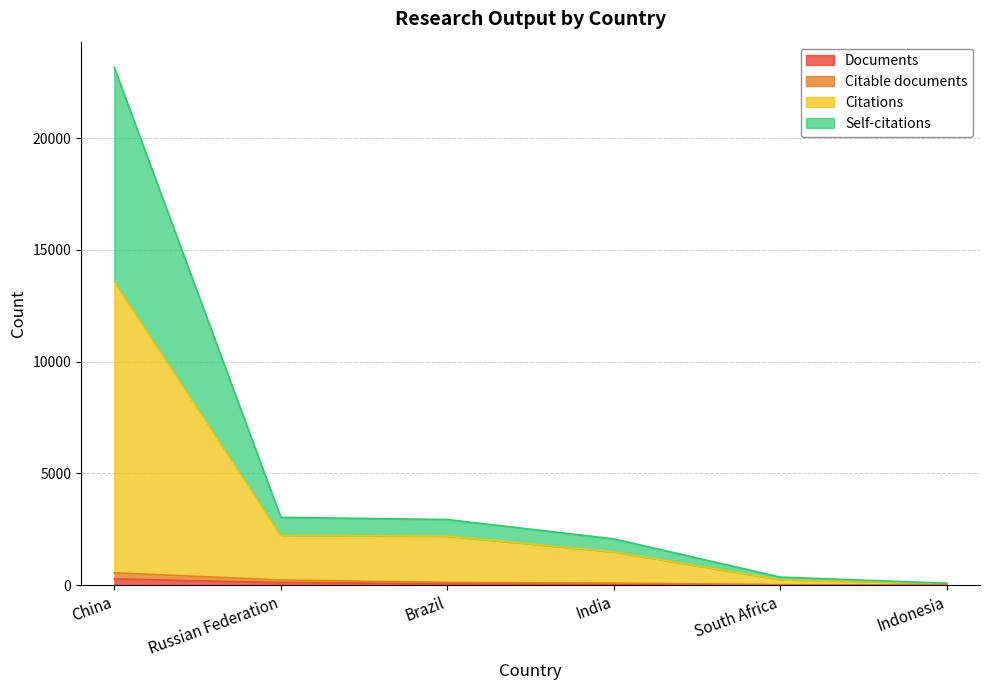

What is the difference between the second highest and second lowest values in the Citations series?

1982